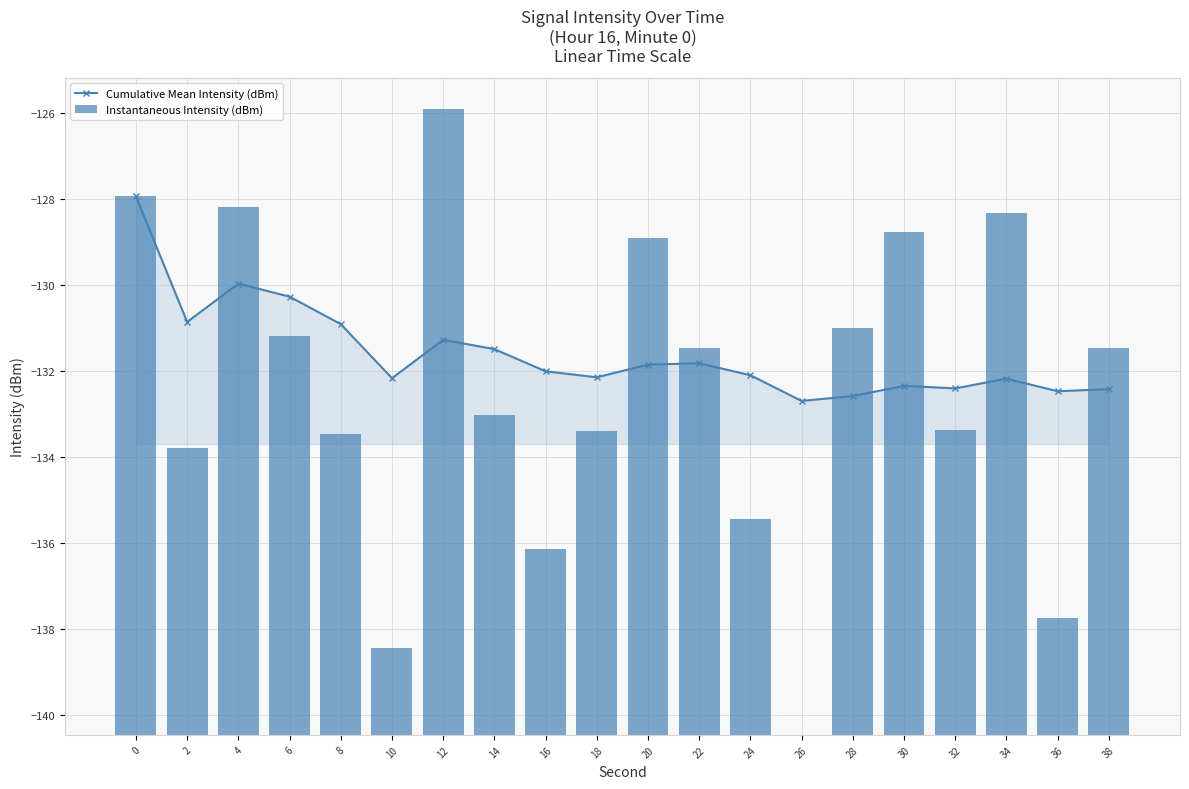

What is the value of the Cumulative Mean Intensity (dBm) bar at the 7th from the left?

-131.3